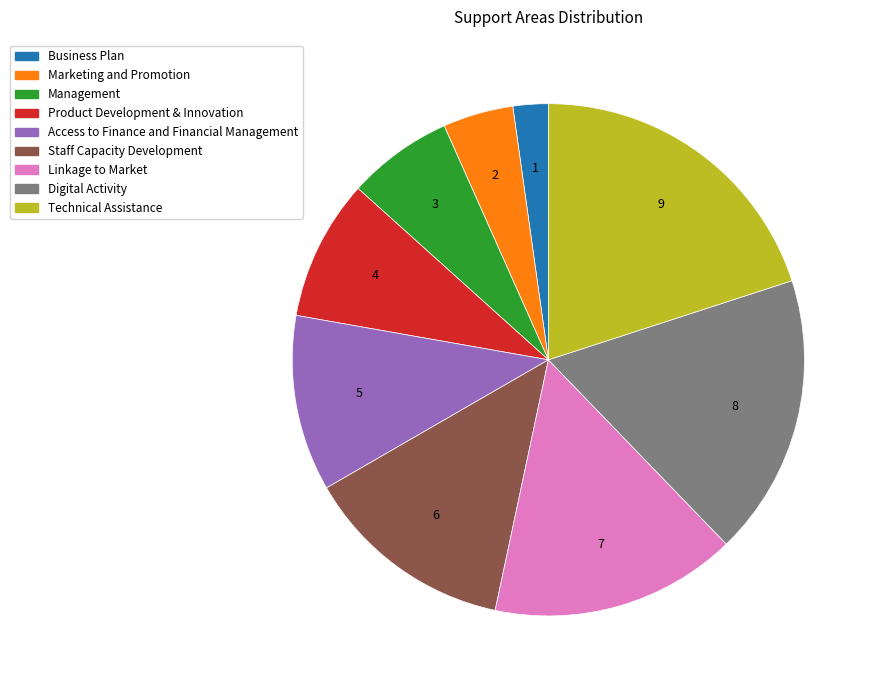

Is the sum of Management and Linkage to Market greater than half?

No